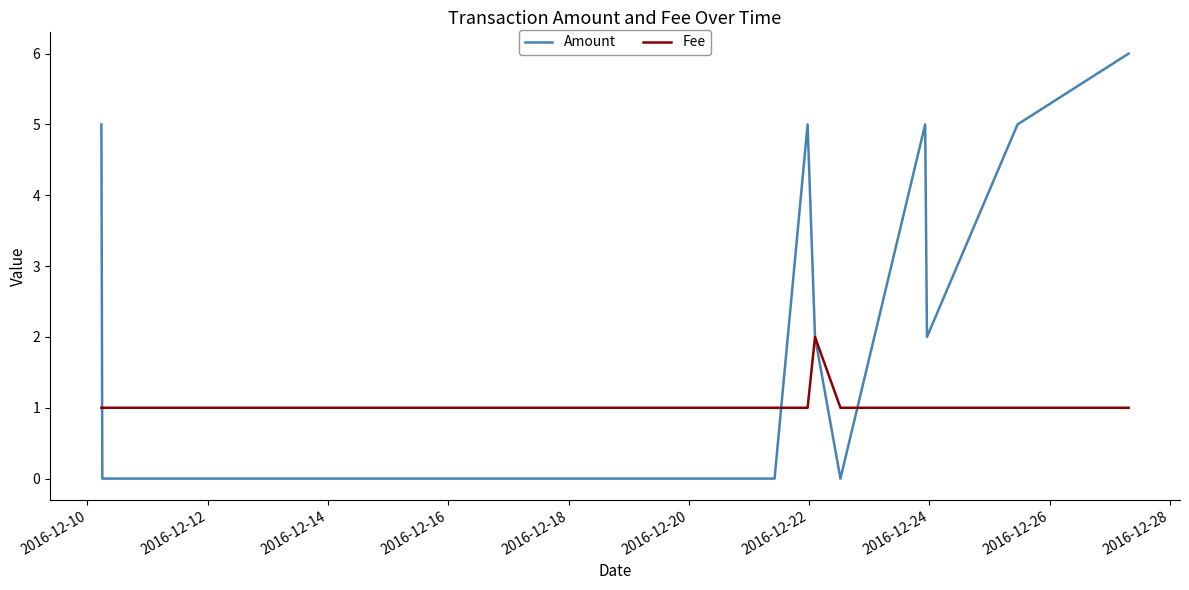

True or false: Amount and Fee cross at least once.

True